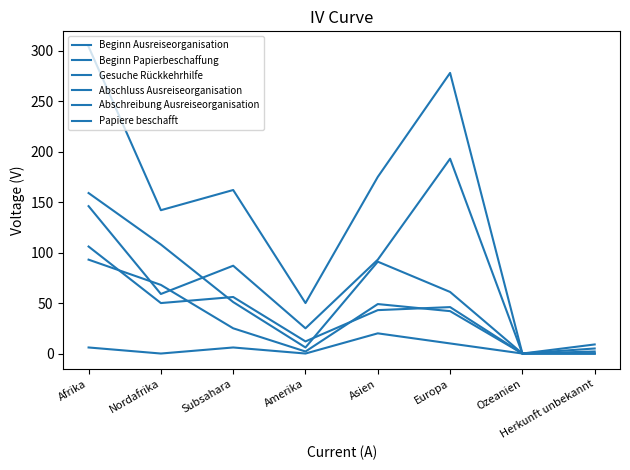

Reading right to left, extract all data points from this chart.

Beginn Ausreiseorganisation: Herkunft unbekannt=9	Ozeanien=0	Europa=278	Asien=175	Amerika=50	Subsahara=162	Nordafrika=142	Afrika=304
Beginn Papierbeschaffung: Herkunft unbekannt=2	Ozeanien=0	Europa=61	Asien=91	Amerika=6	Subsahara=51	Nordafrika=108	Afrika=159
Gesuche Rückkehrhilfe: Herkunft unbekannt=0	Ozeanien=0	Europa=10	Asien=20	Amerika=0	Subsahara=6	Nordafrika=0	Afrika=6
Abschluss Ausreiseorganisation: Herkunft unbekannt=5	Ozeanien=0	Europa=193	Asien=93	Amerika=25	Subsahara=87	Nordafrika=59	Afrika=146
Abschreibung Ausreiseorganisation: Herkunft unbekannt=0	Ozeanien=0	Europa=46	Asien=43	Amerika=12	Subsahara=56	Nordafrika=50	Afrika=106
Papiere beschafft: Herkunft unbekannt=0	Ozeanien=0	Europa=42	Asien=49	Amerika=2	Subsahara=25	Nordafrika=68	Afrika=93